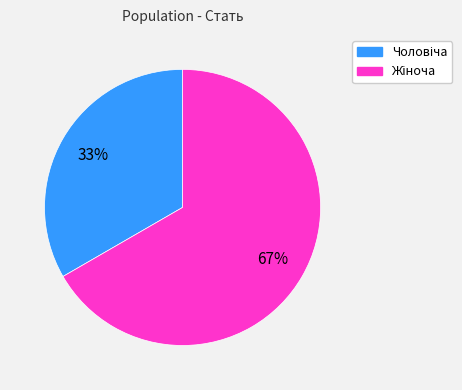

Is there a majority slice in this chart?

Yes